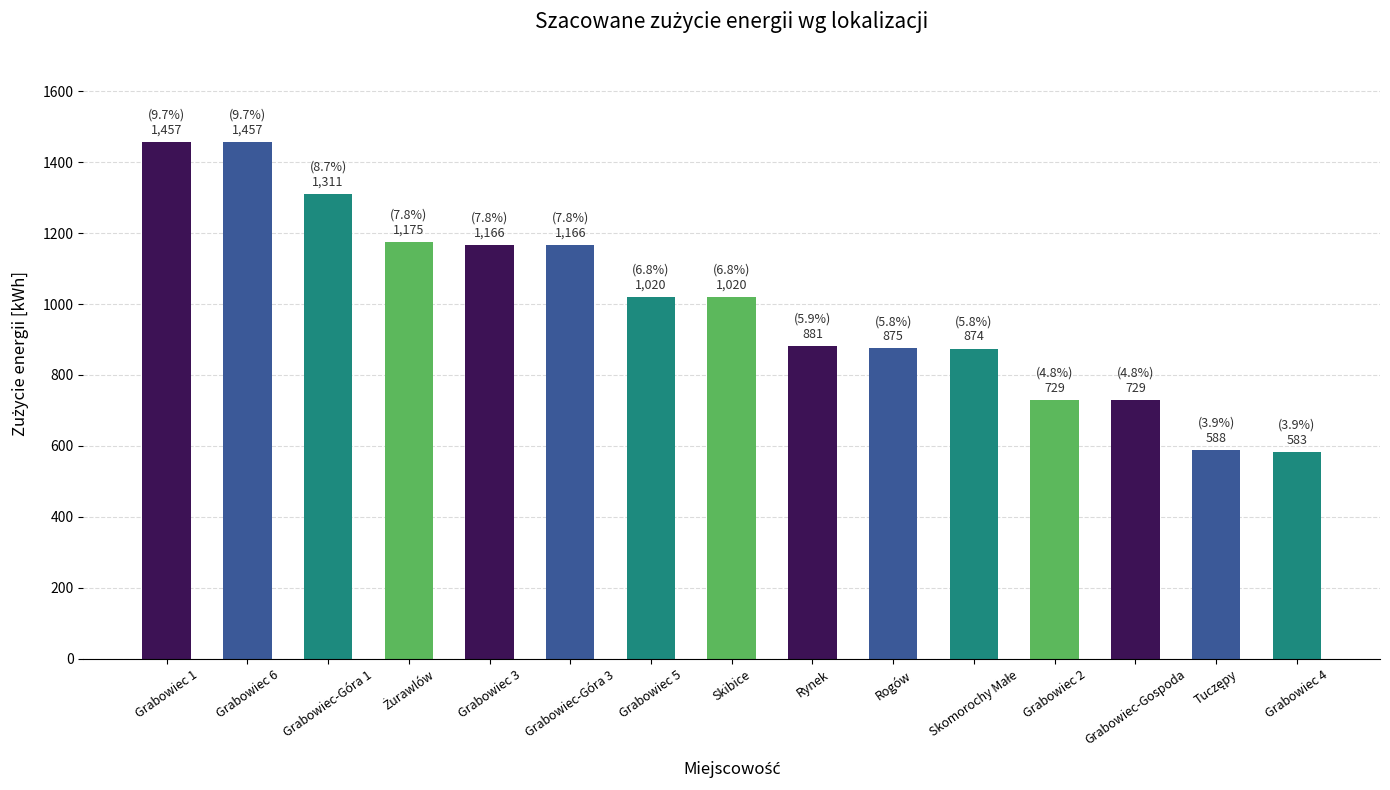

Which has a higher value, Grabowiec-Góra 1 or Rogów?

Grabowiec-Góra 1